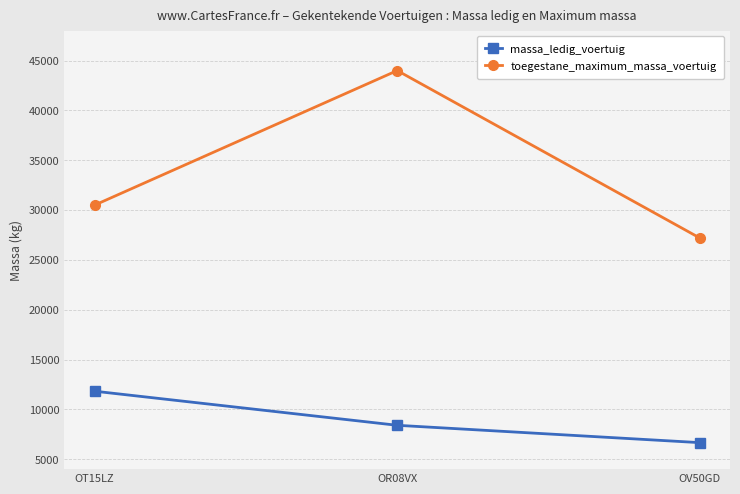

Is this an area chart (filled region under the line)?

No